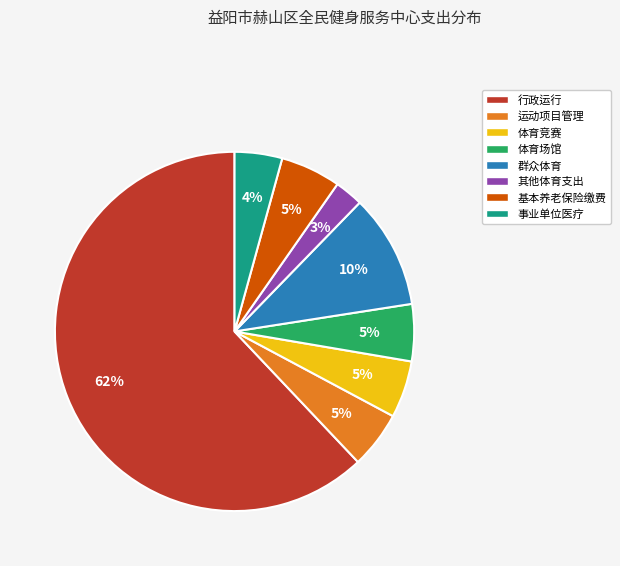

To the nearest percent, what is the average slice percentage?

12%